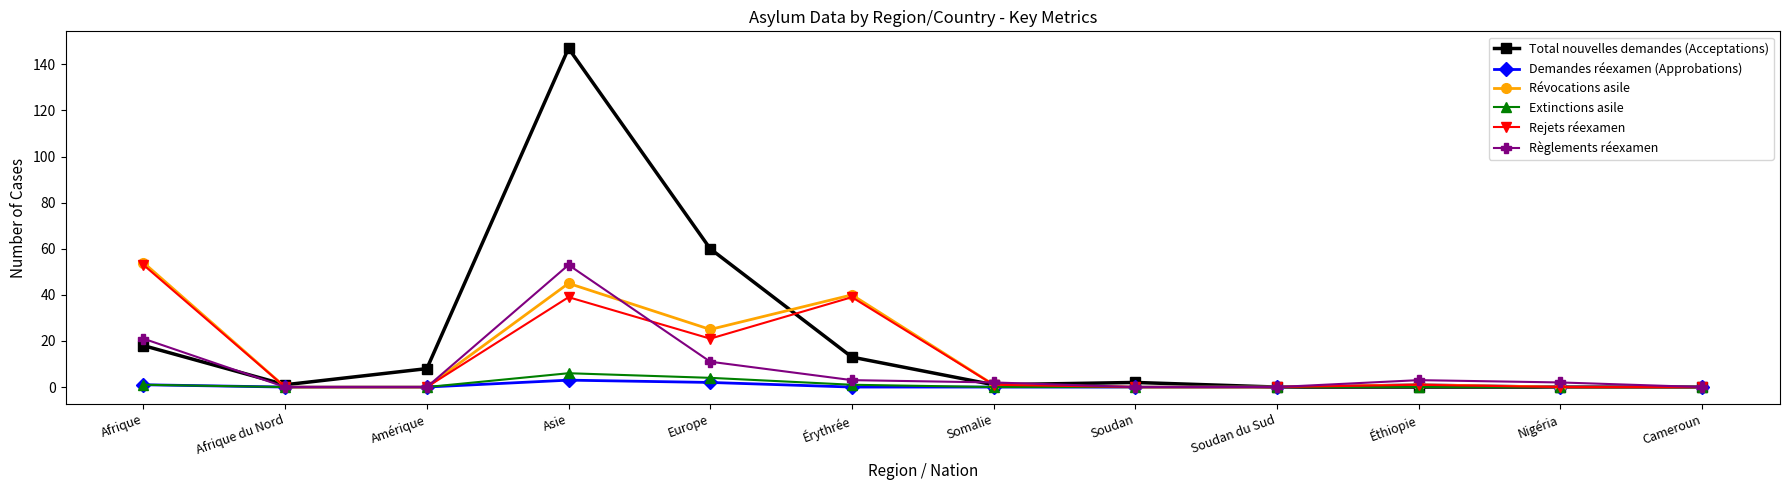

What is the total value across all series at Amérique?

8